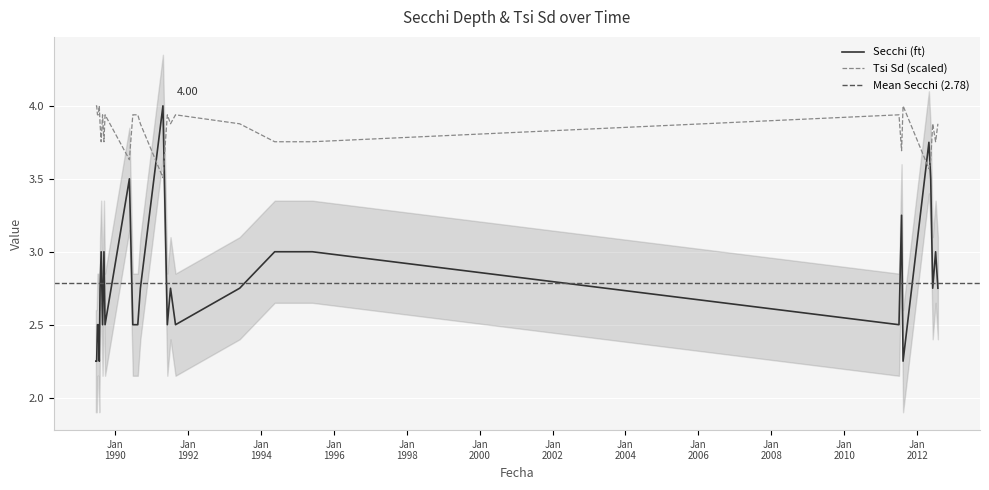

Reading left to right, extract all data points from this chart.

Secchi: 2.2	2.2	2.5	2.5	2.2	2.8	3.0	2.5	3.0	2.5	3.5	2.5	2.5	2.5	2.8	4.0	2.5	2.8	2.5	2.8	3.0	3.0	2.5	3.2	2.2	3.8	3.5	2.8	3.0	2.8
Tsi Sd: 4.0	4.0	3.9	3.9	4.0	3.9	3.8	3.9	3.8	3.9	3.6	3.9	3.9	3.9	3.9	3.5	3.9	3.9	3.9	3.9	3.8	3.8	3.9	3.7	4.0	3.6	3.6	3.9	3.8	3.9